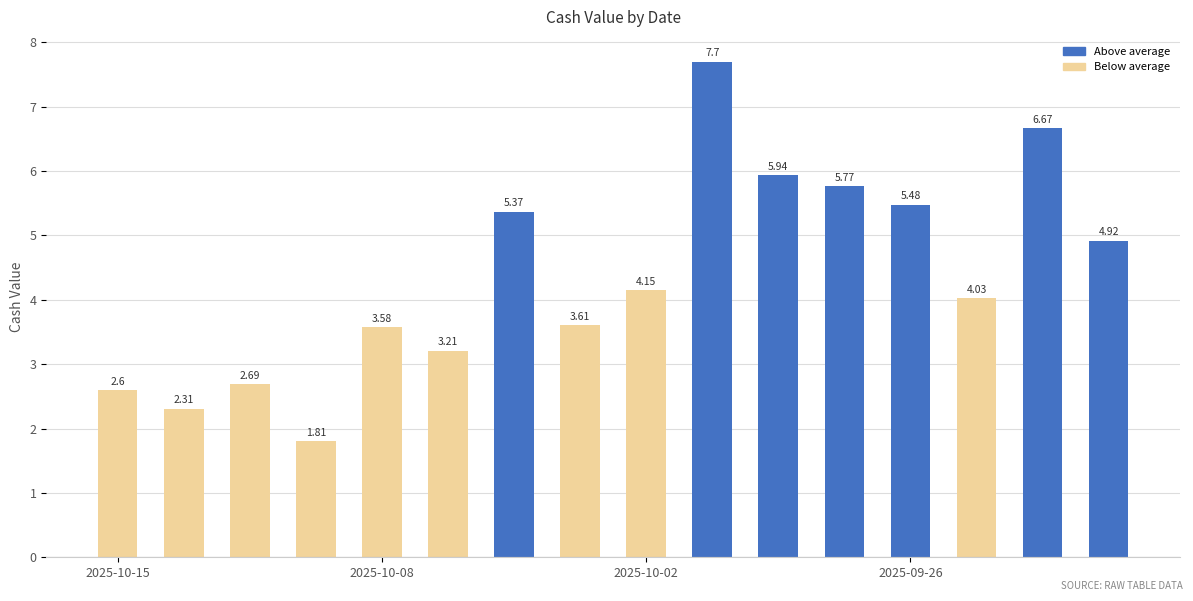

What is the sum of all values?

69.8